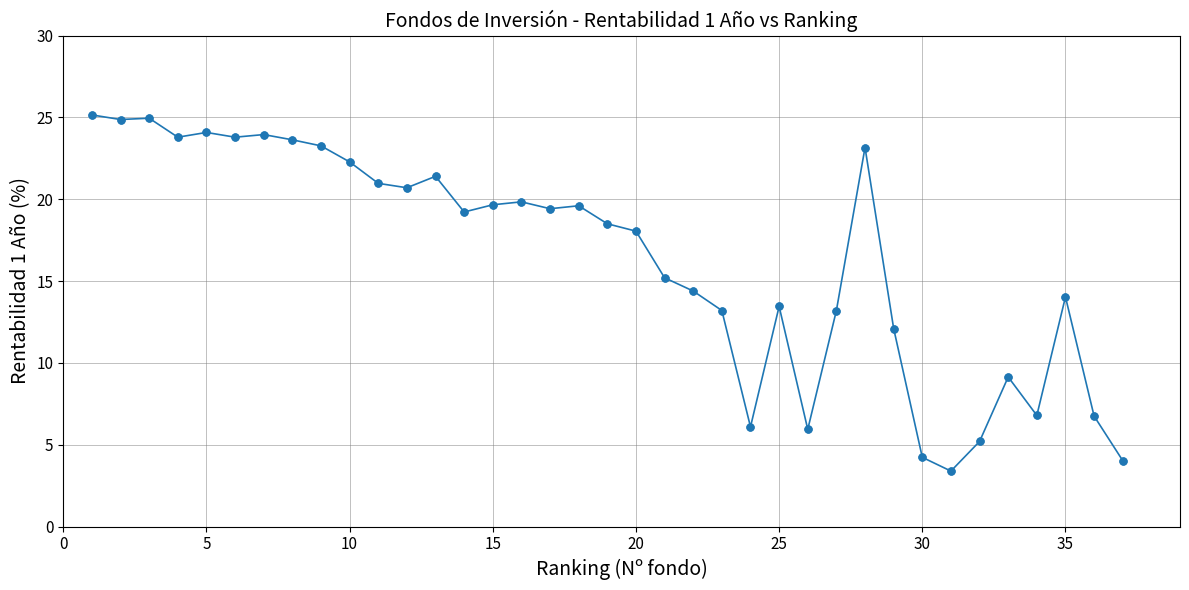

What is the average value?

16.4